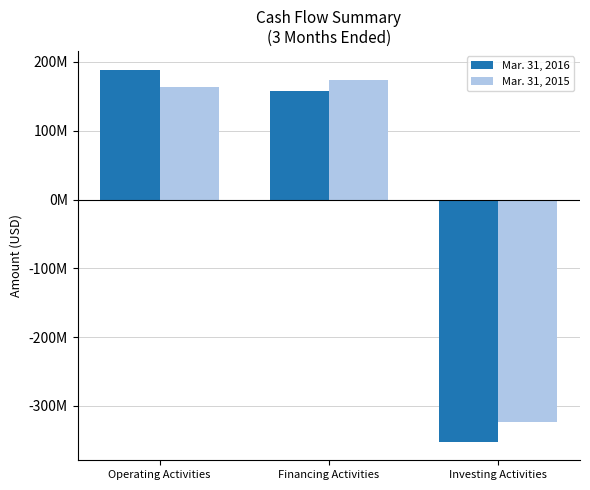

What is the smallest value displayed?

-352000000